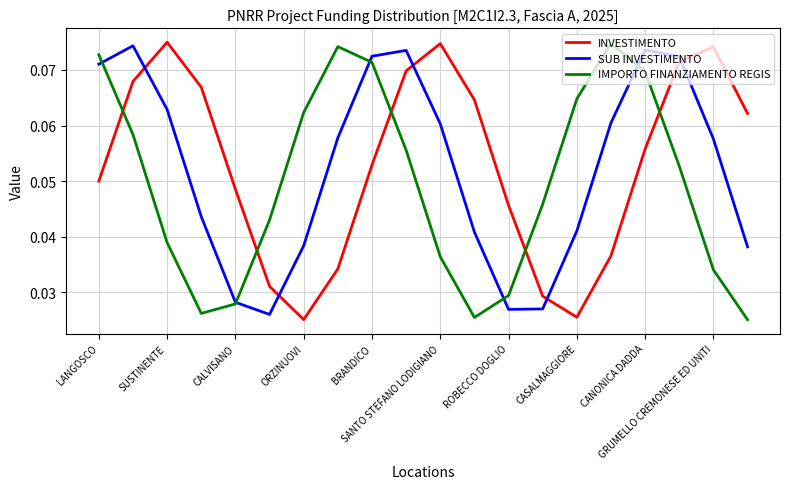

Count the number of categories in the chart.

20